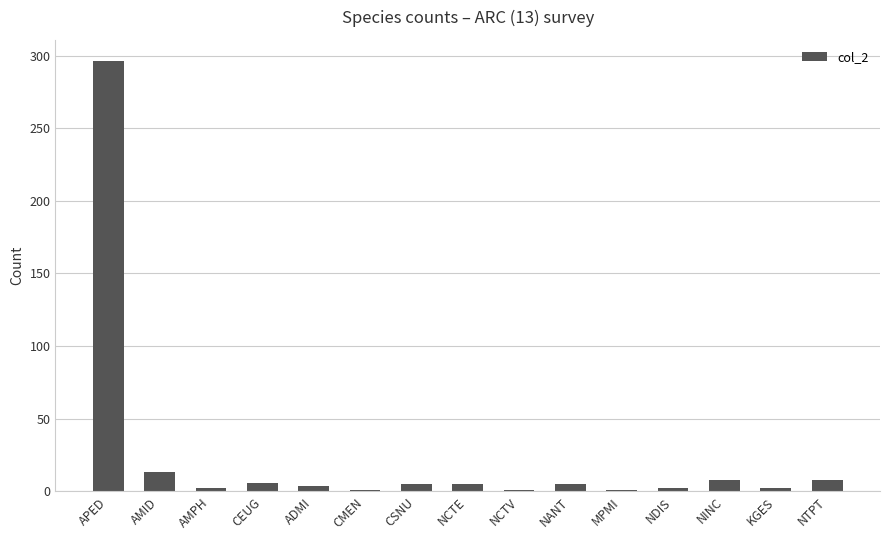

Count the number of categories in the chart.

15